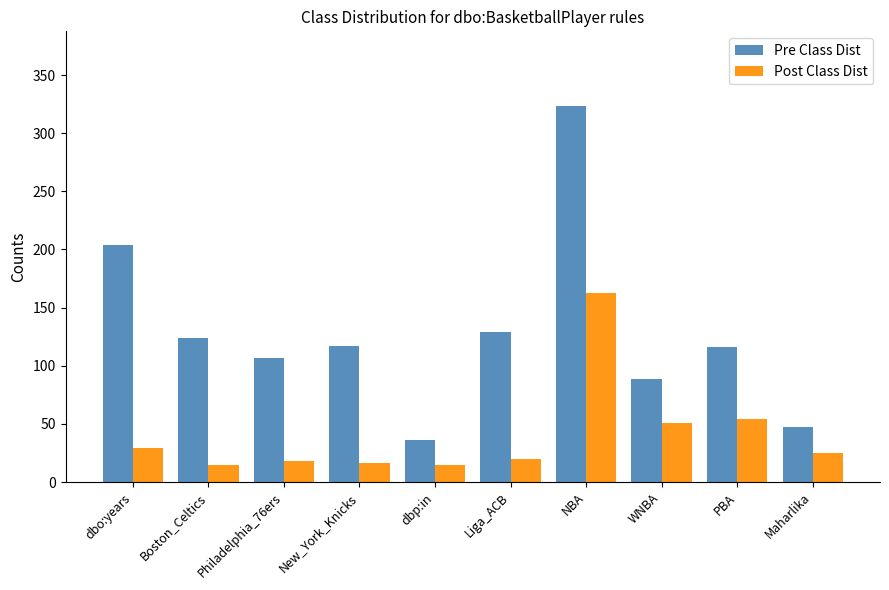

What is the label of the 6th bar from the left?

Liga_ACB